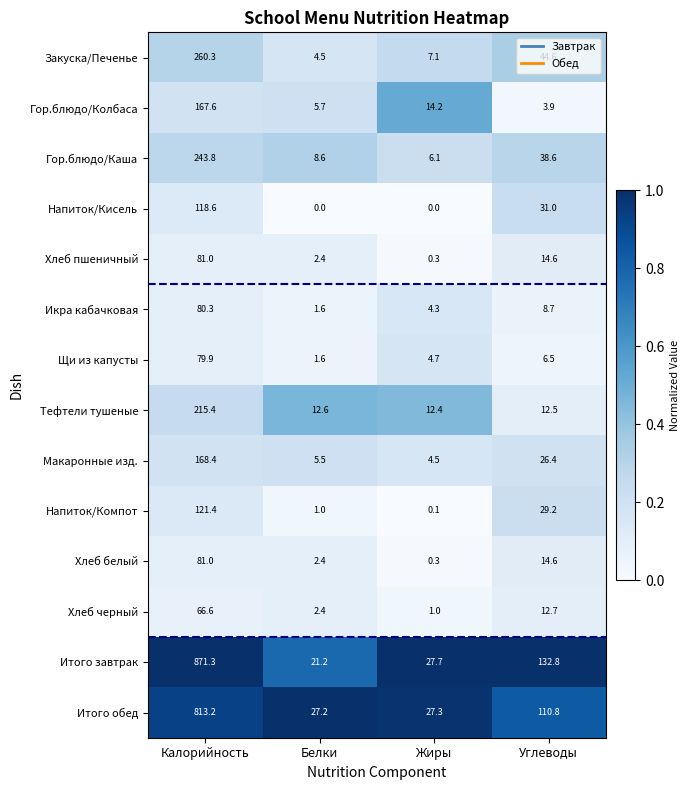

Rank the categories by Хлеб черный value from lowest to highest.

Жиры, Белки, Углеводы, Калорийность